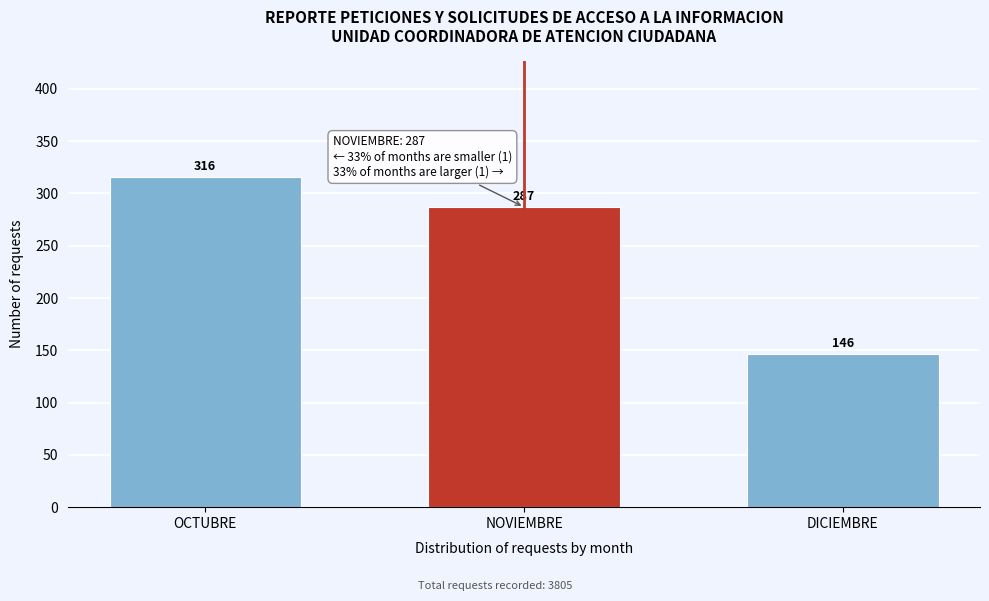

Reading right to left, transcribe all the data shown in this chart.

DICIEMBRE=146	NOVIEMBRE=287	OCTUBRE=316